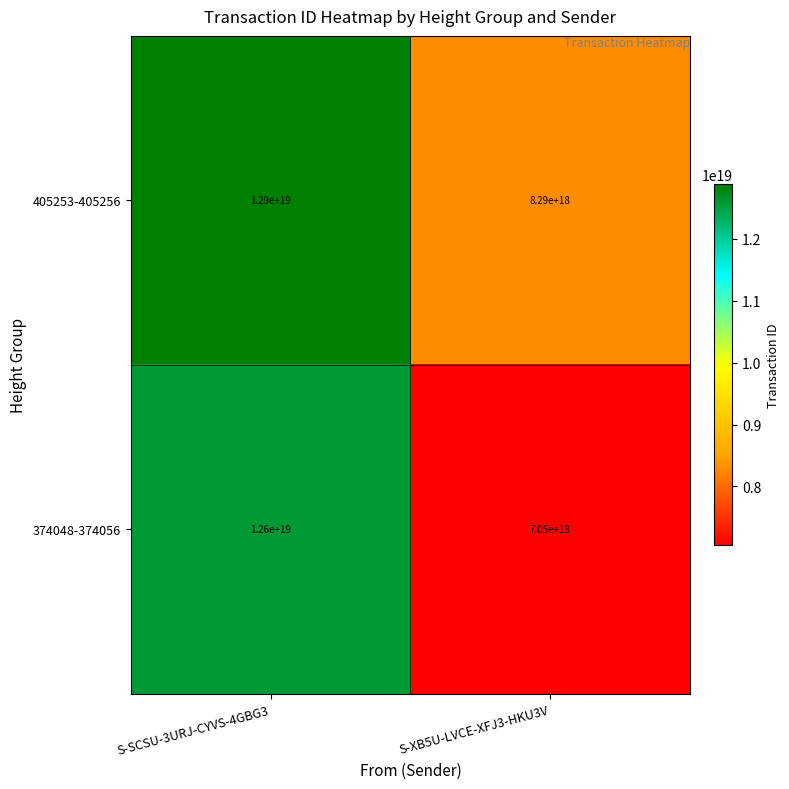

Rank the series at S-SCSU-3URJ-CYVS-4GBG3 from highest to lowest value.

405253-405256, 374048-374056